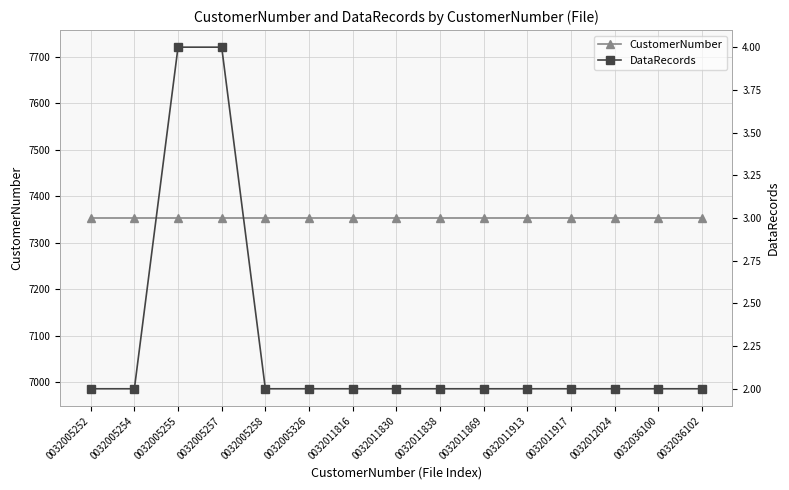

What is the difference between the highest and lowest values at 0032005326?

7351